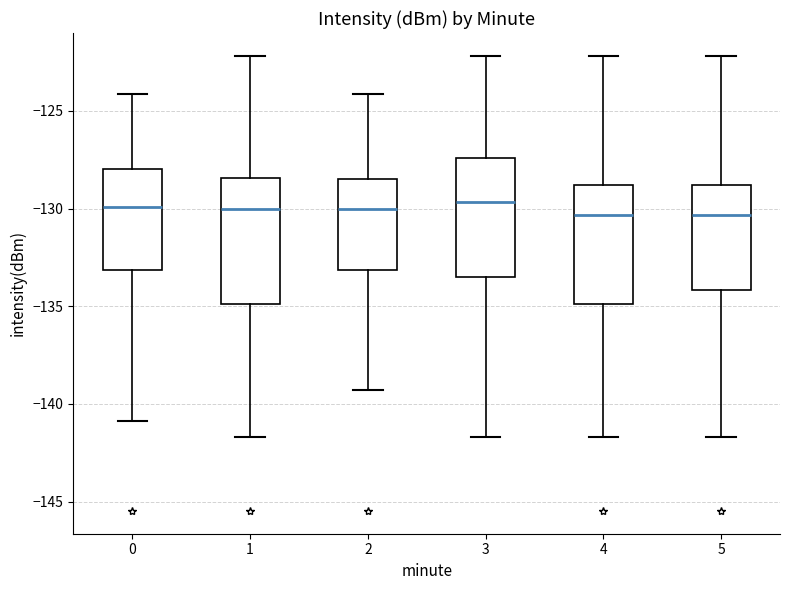

Reading left to right, transcribe this box plot: for each box, give where its median line is, the range the box spans, and where its two whiskers end, as read against the y-axis. The values are not printed on the chart, so give them approximately, as read against the axis.

0: median -130.0, box -133.0 to -128.0, whiskers -141.0 to -124.0
1: median -130.0, box -135.0 to -128.5, whiskers -141.5 to -122.0
2: median -130.0, box -133.0 to -128.5, whiskers -139.5 to -124.0
3: median -129.5, box -133.5 to -127.5, whiskers -141.5 to -122.0
4: median -130.5, box -135.0 to -129.0, whiskers -141.5 to -122.0
5: median -130.5, box -134.0 to -129.0, whiskers -141.5 to -122.0